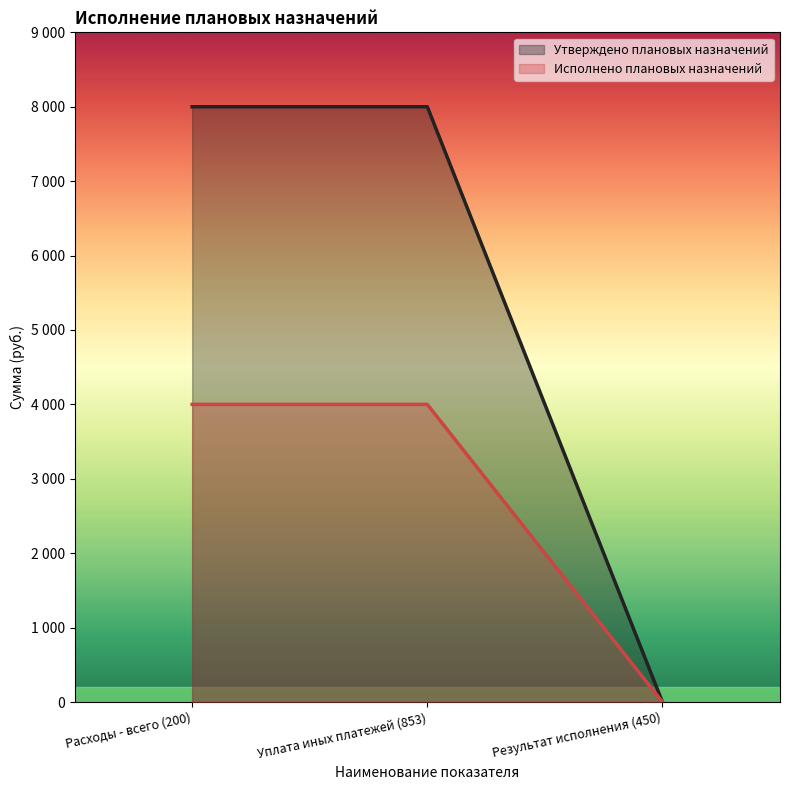

How many lines are shown in the chart?

2